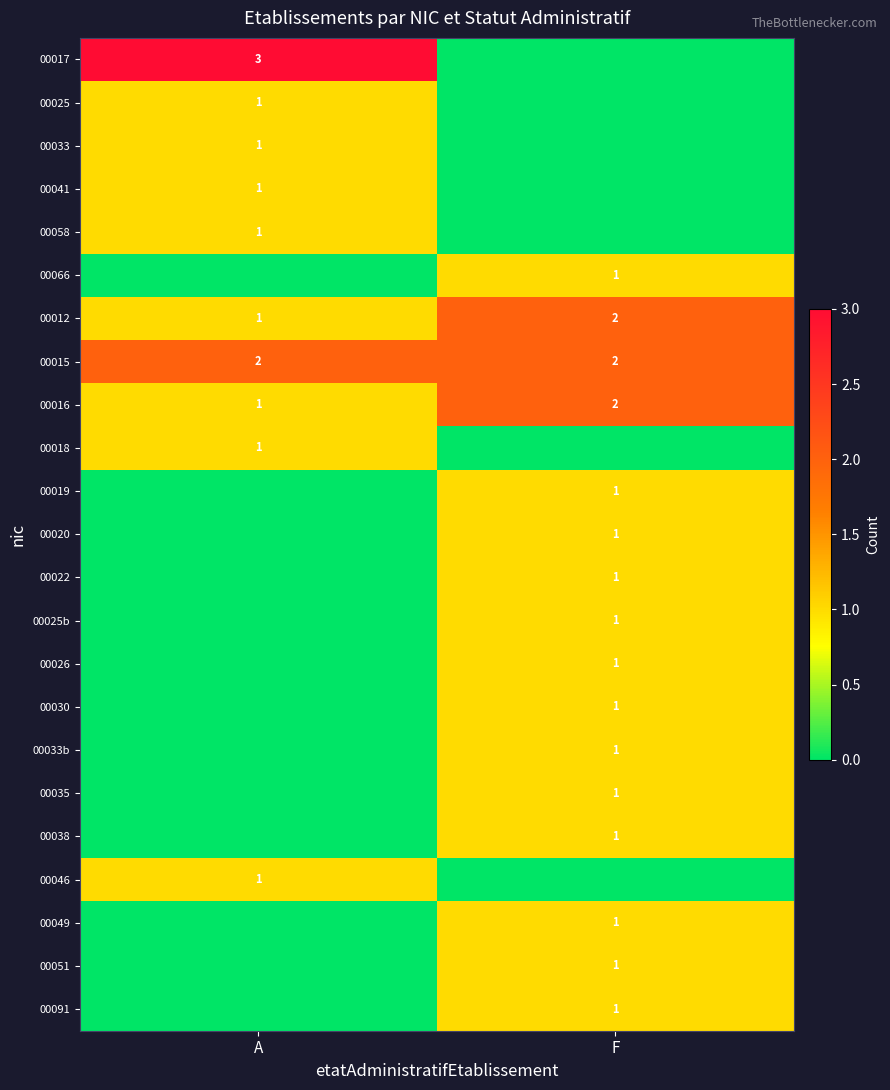

True or false: 00016 has a value of 1 at A.

True